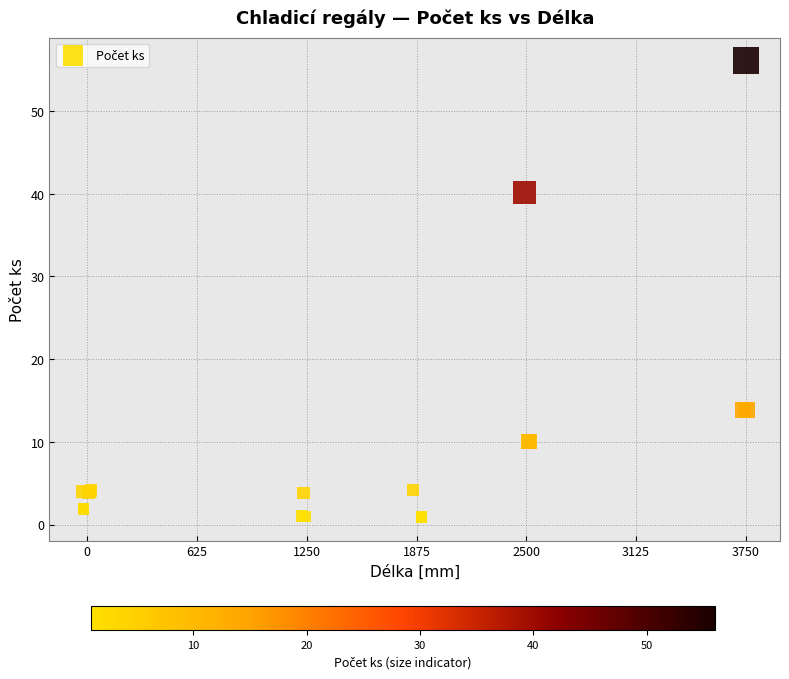

What Y value in the scatter plot is closest to 28?

40.2